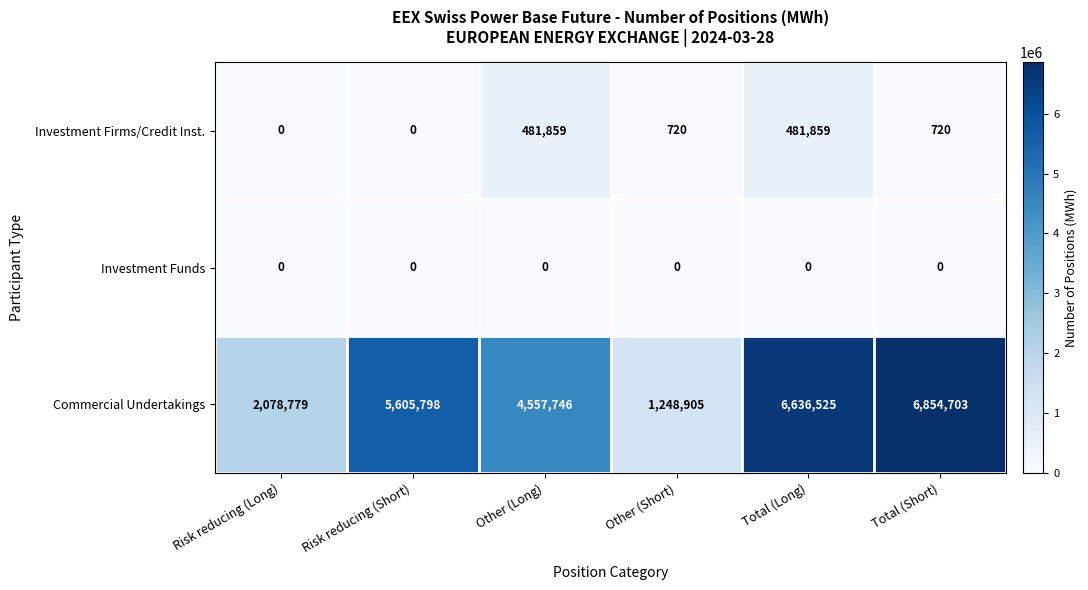

The value of Investment Funds at Total (Short) is 0. True or false?

True